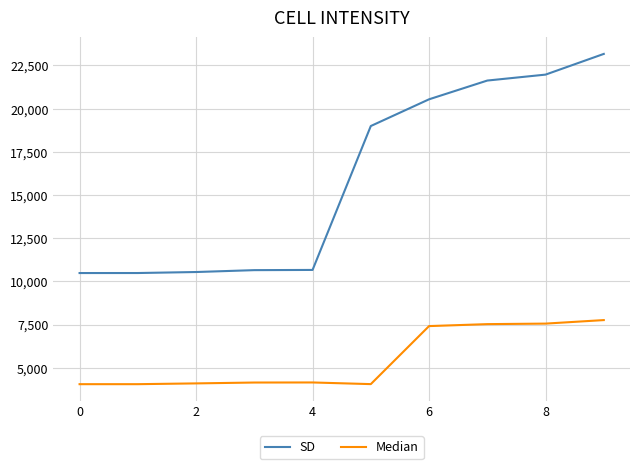

What is the average value of the SD series?

15913